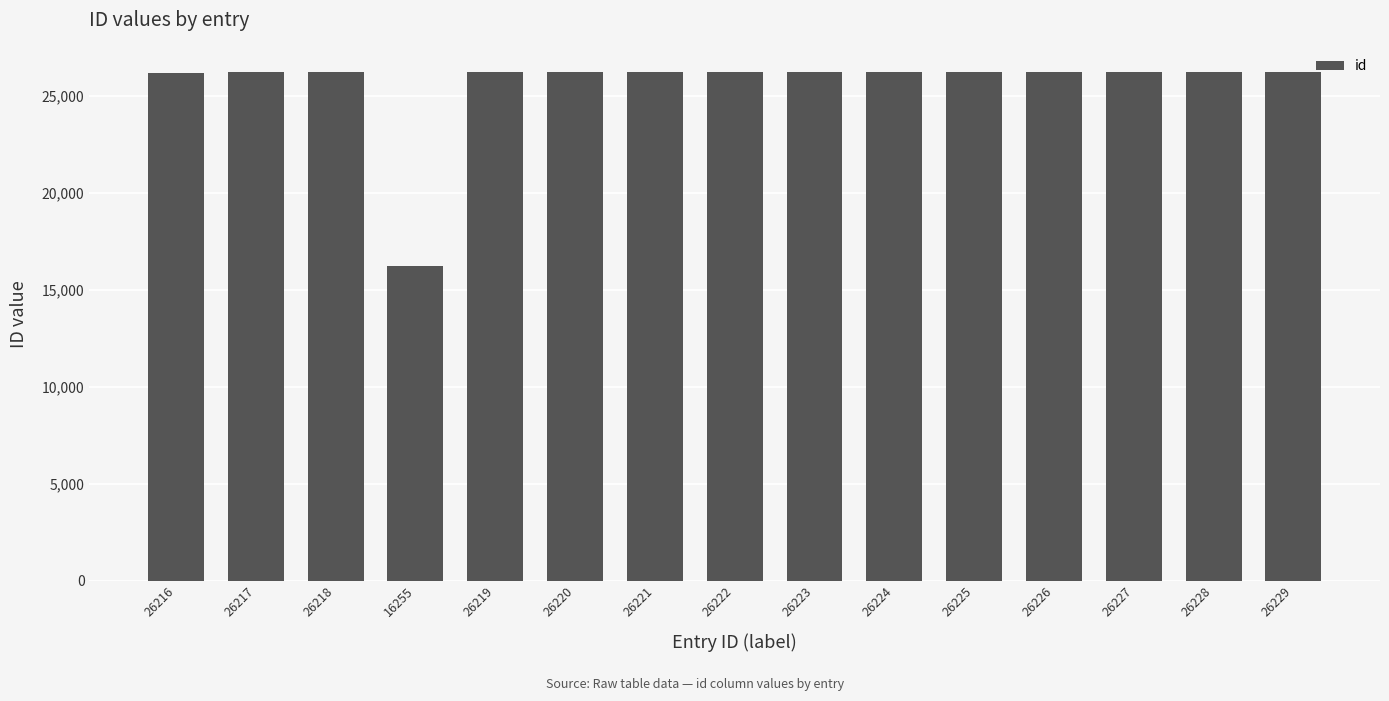

What is the change in value from 26227 to 26229?

+2